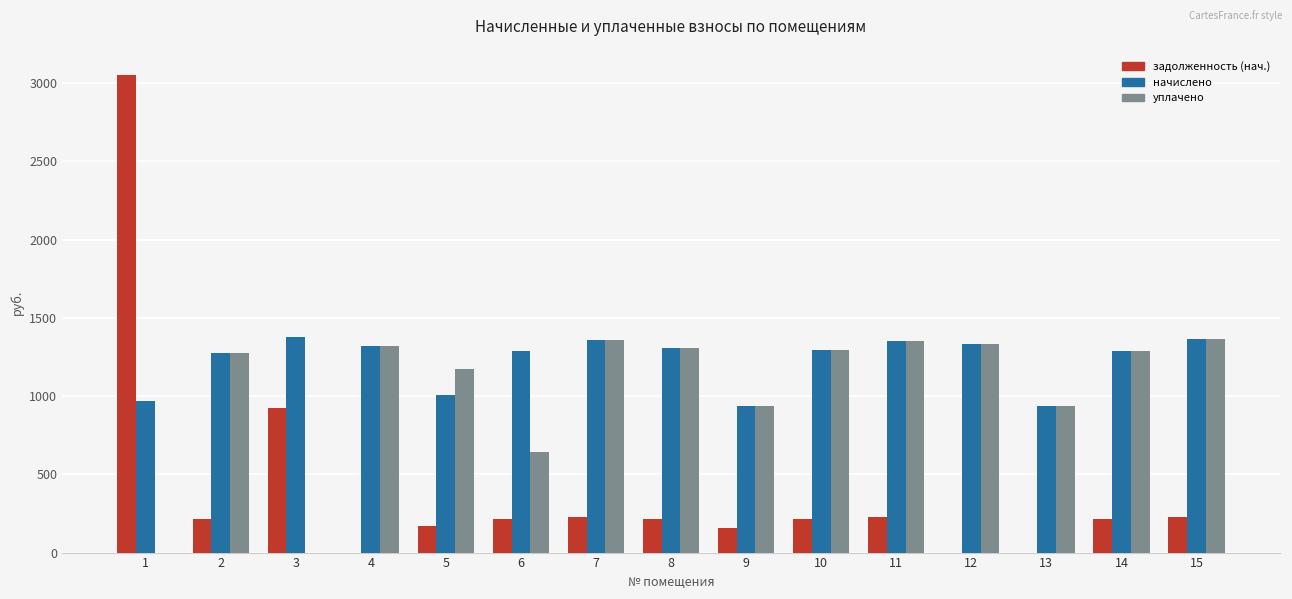

At which label does начислено first exceed 1294?

3